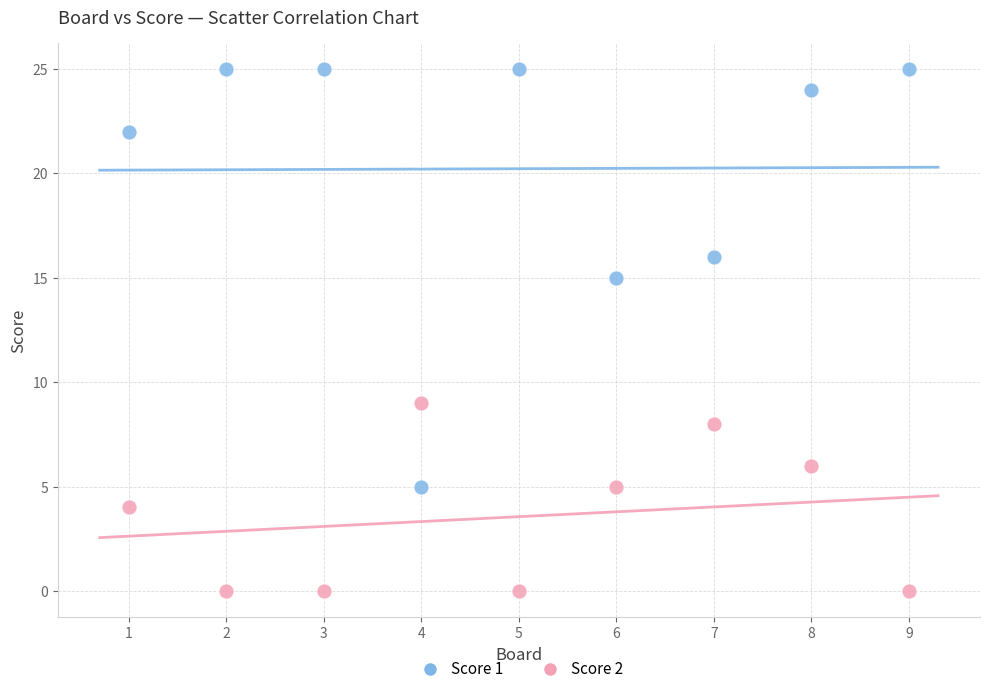

Across all data points, what is the range of Y values (max minus min)?

25